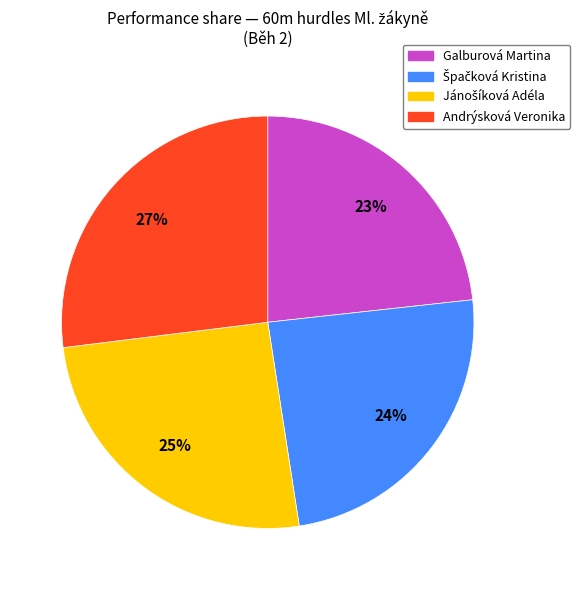

To the nearest percent, what is the difference between the largest and smallest slice percentages?

4%